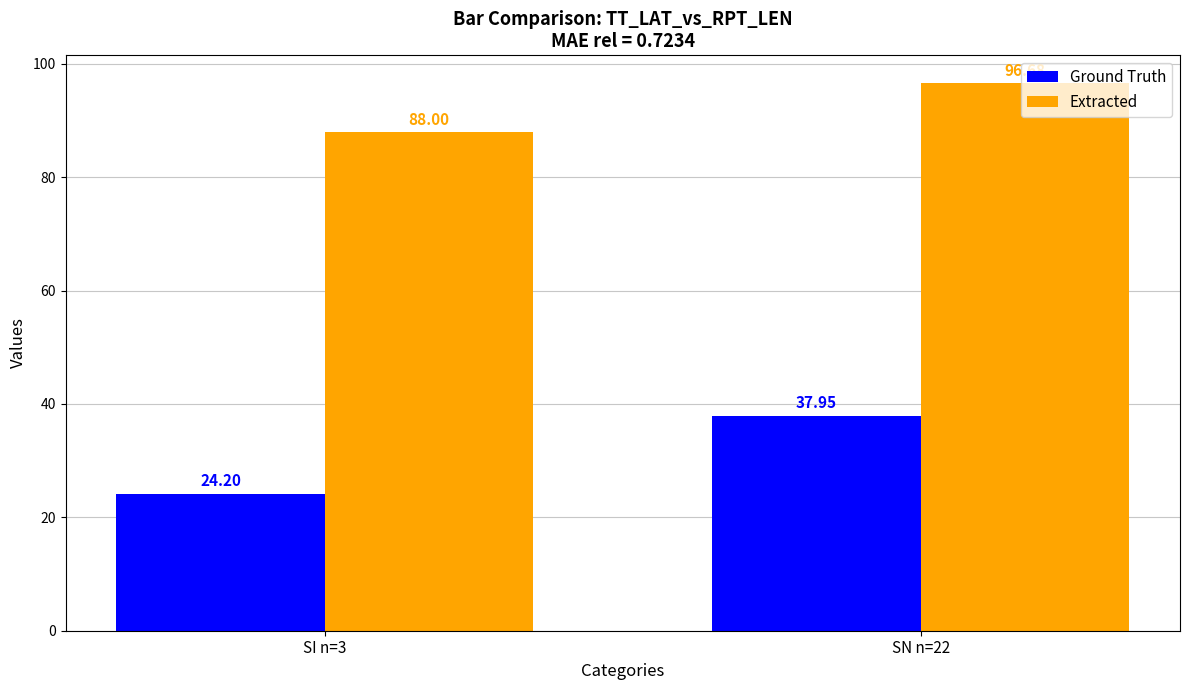

What are all the series names shown in the legend?

Ground Truth, Extracted